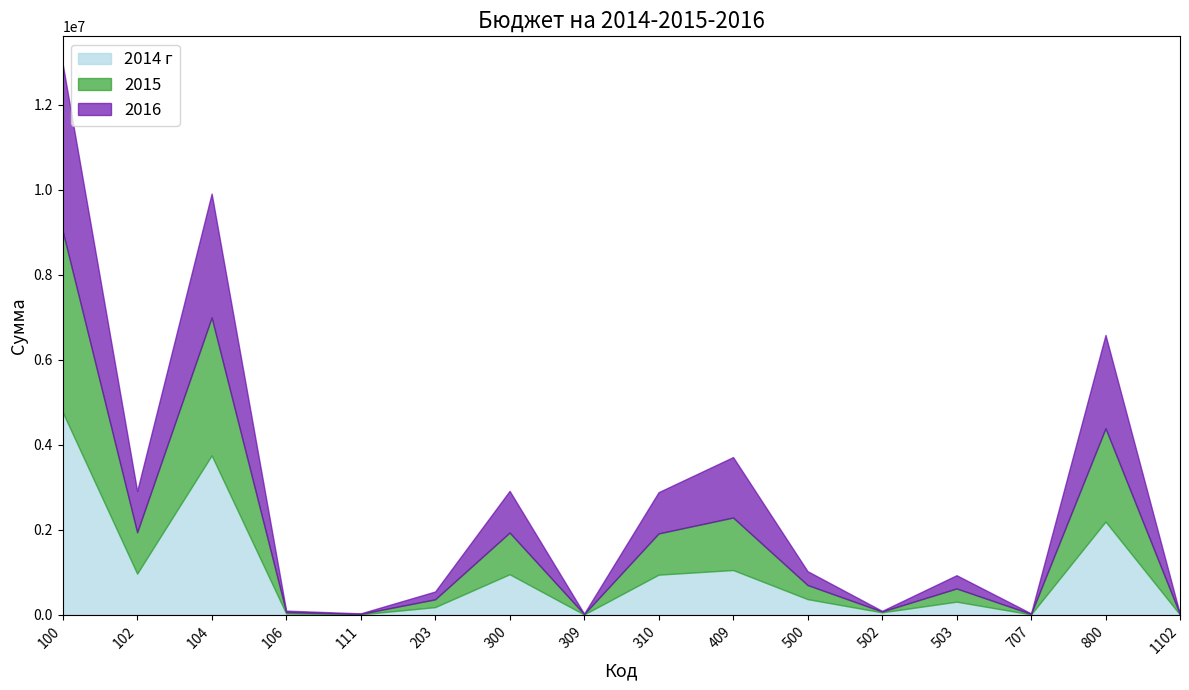

Which has a higher value, 111 or 502?

502